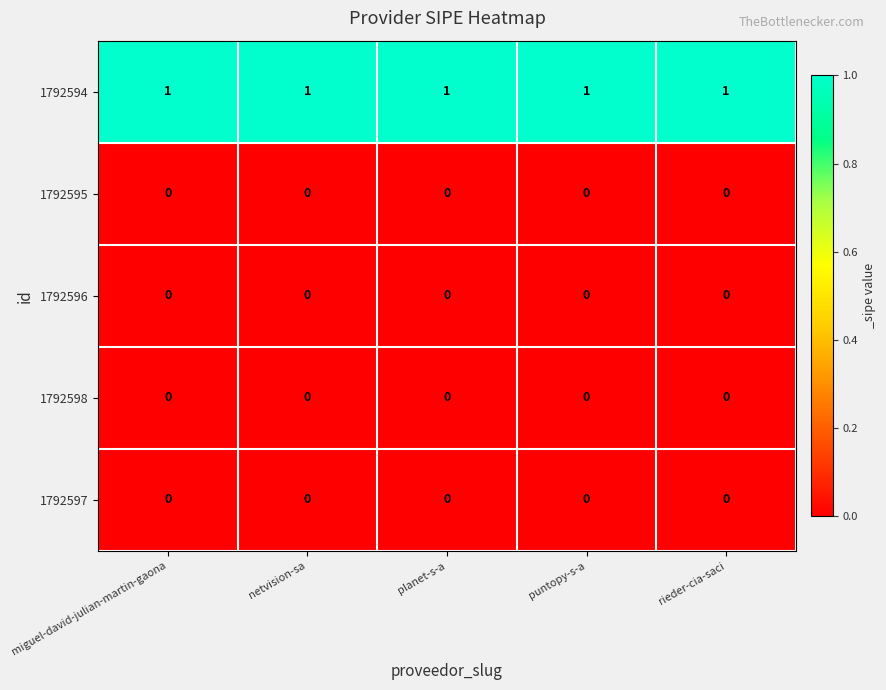

The 1792595 series shows 0 at puntopy-s-a. True or false?

True